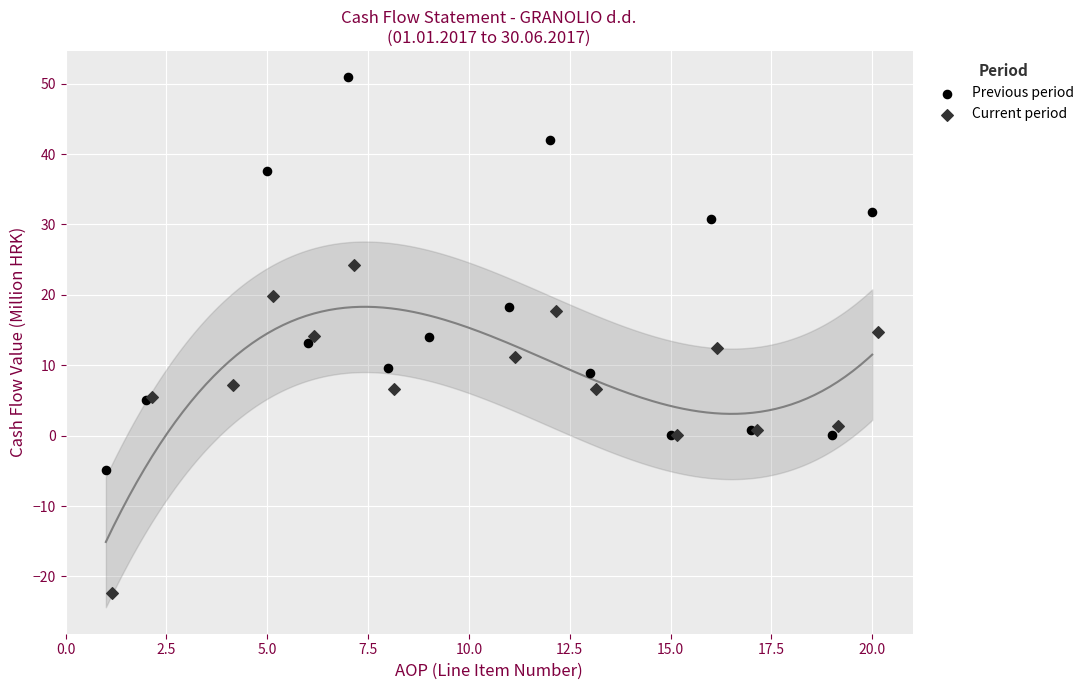

Which series reaches the minimum Y coordinate?

Current period